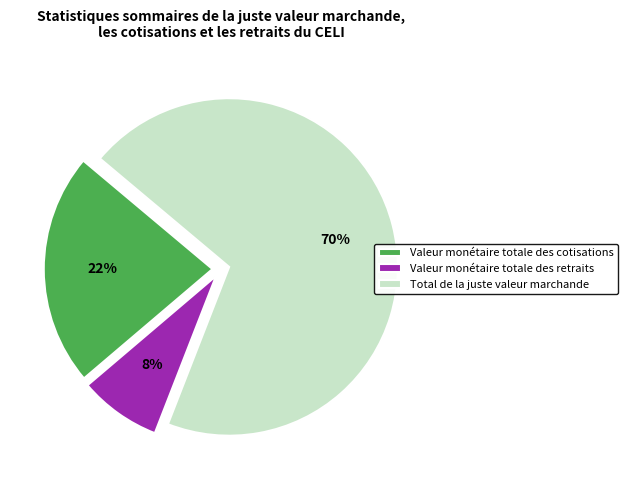

Which slice is the largest?

Total de la juste valeur marchande